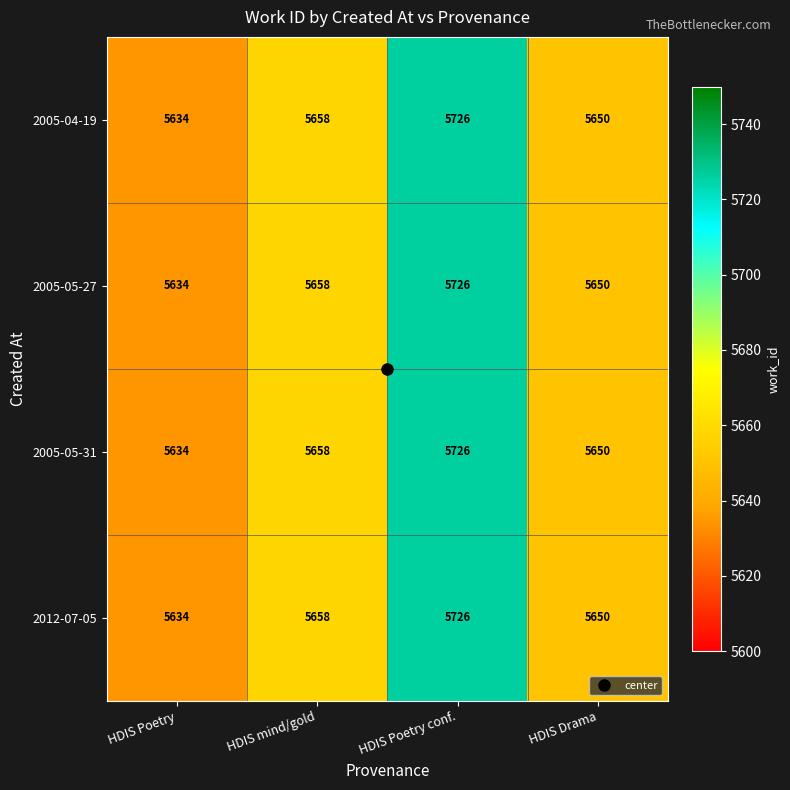

What is the average value of the 2005-05-31 series?

5667